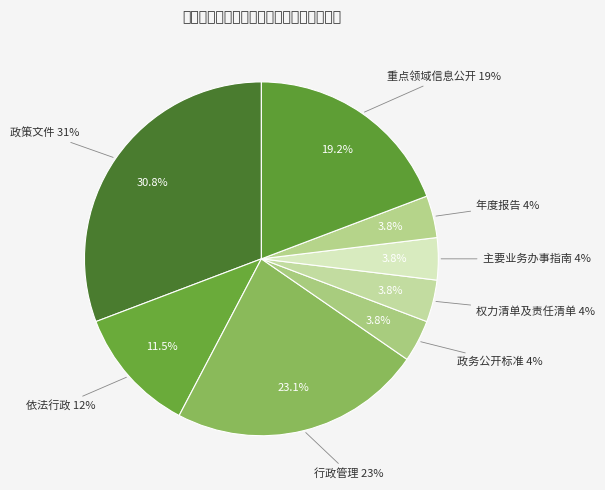

Is it true that 重点领域信息公开 is 13% of the pie?

False